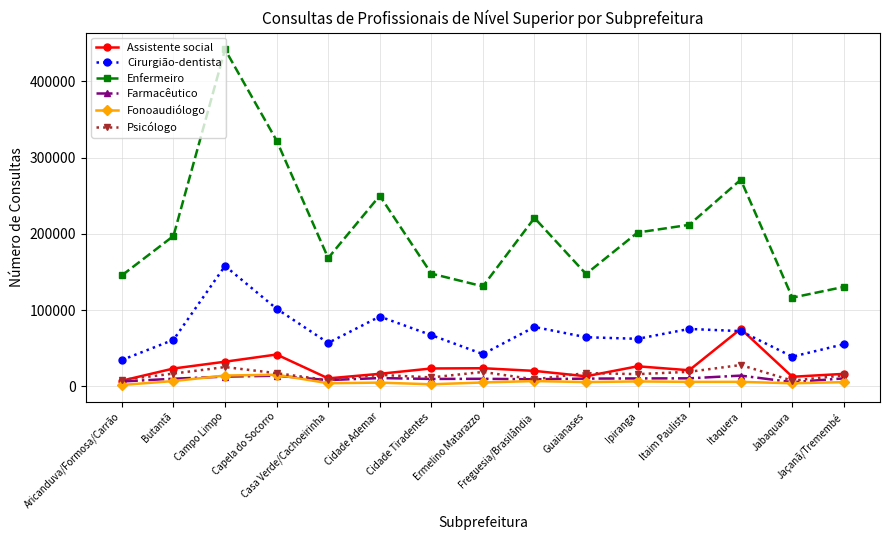

True or false: Assistente social and Fonoaudiólogo intersect in this chart.

False